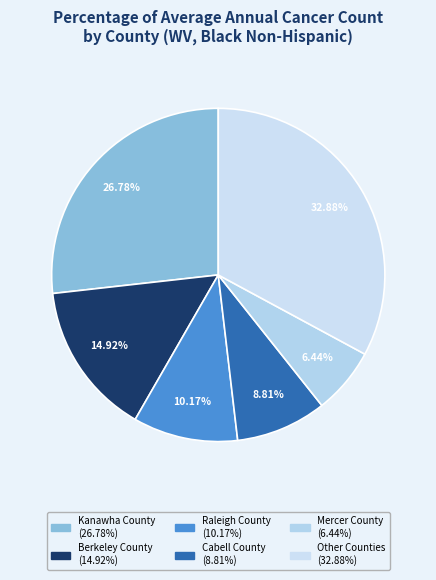

Count the number of slices in the pie.

6